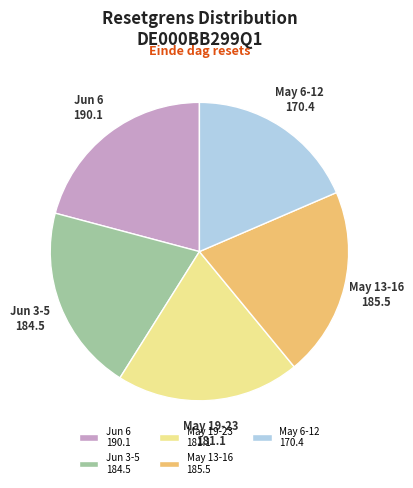

Is there any slice that represents more than half of the pie?

No